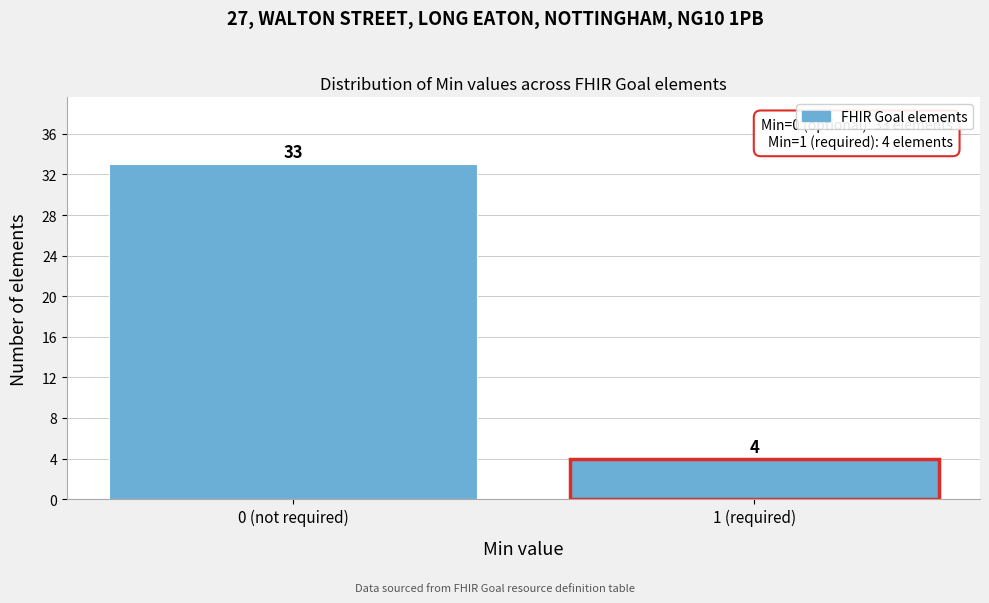

Reading left to right, extract all data points from this chart.

33	4